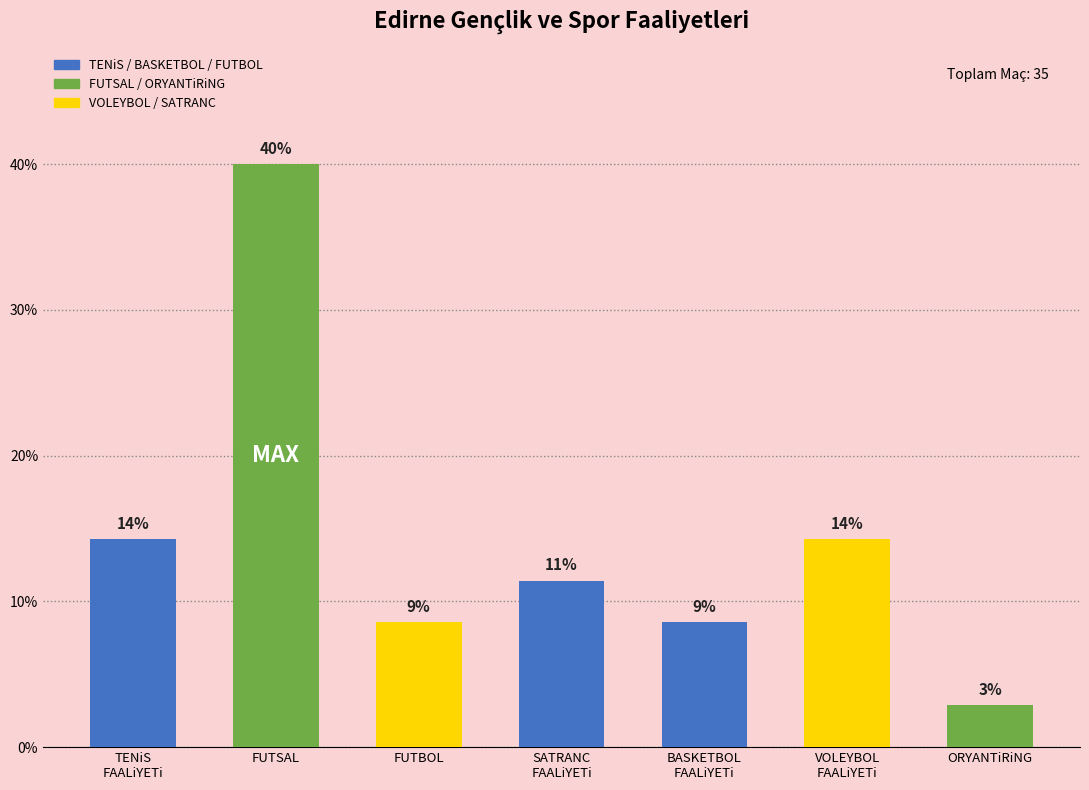

Which category has the lowest value across all series?

ORYANTiRiNG